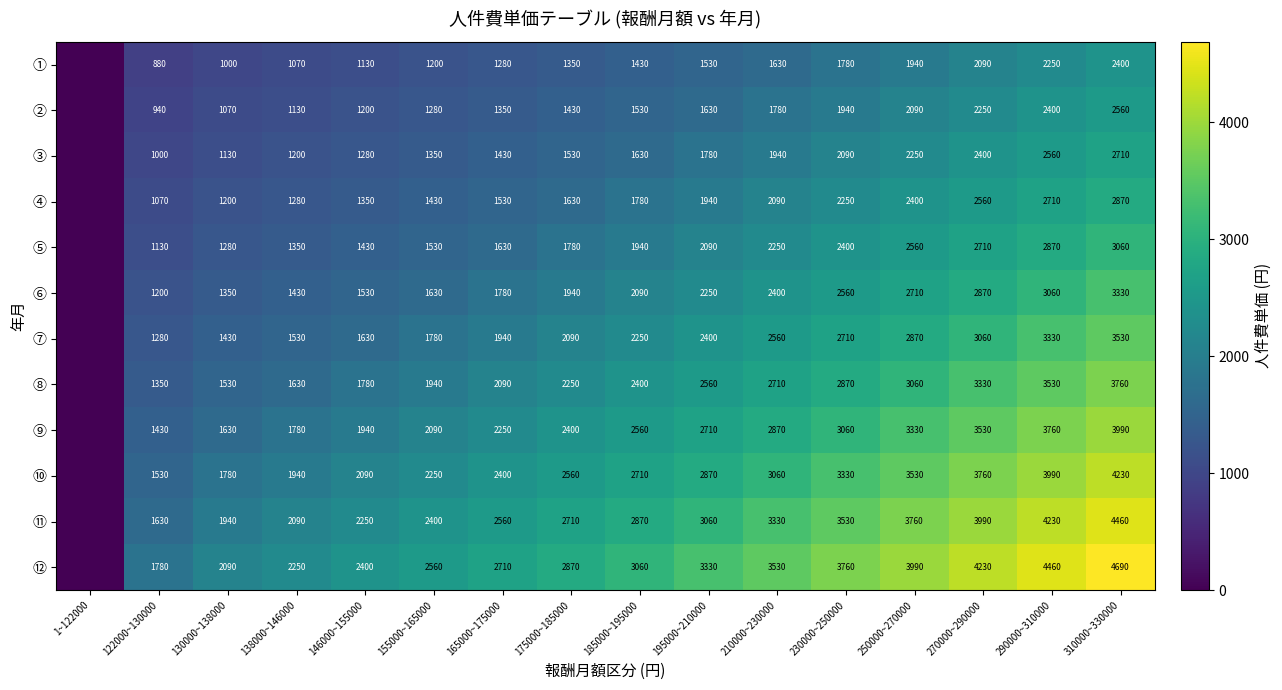

Rank the categories by ⑧ value from highest to lowest.

310000~330000, 290000~310000, 270000~290000, 250000~270000, 230000~250000, 210000~230000, 195000~210000, 185000~195000, 175000~185000, 165000~175000, 155000~165000, 146000~155000, 138000~146000, 130000~138000, 122000~130000, 1~122000